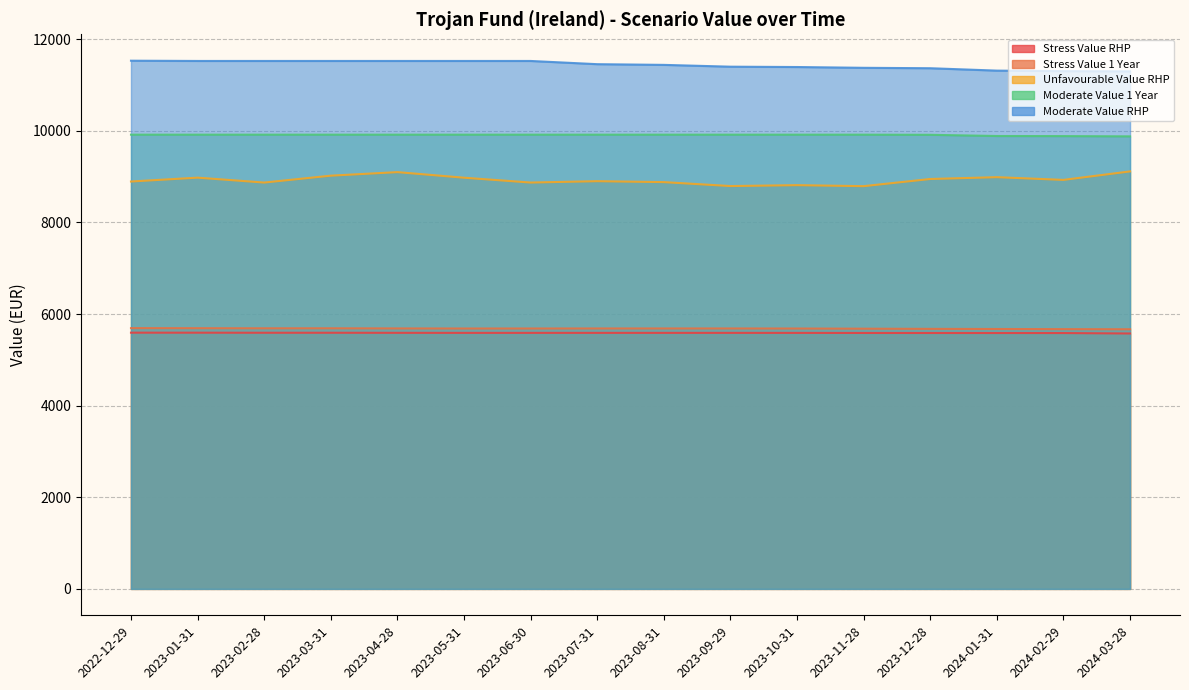

Is it true that Moderate Value 1 Year equals 9915.6 at 2023-03-31?

True